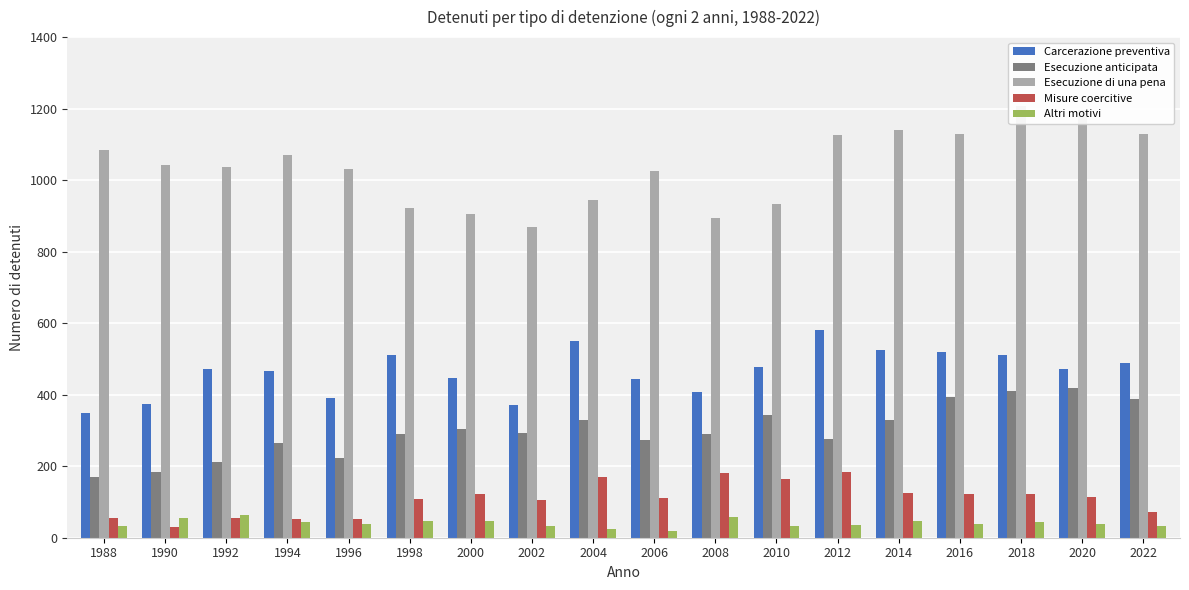

What is the highest value of the Altri motivi series?

63